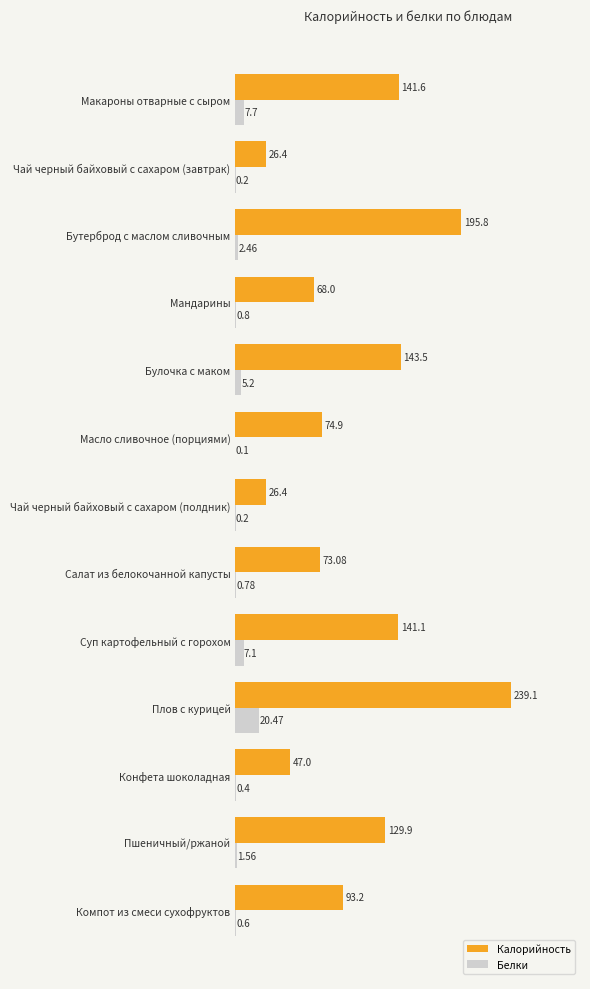

What is the sum of the Калорийность values at Мандарины and Масло сливочное (порциями)?

142.9